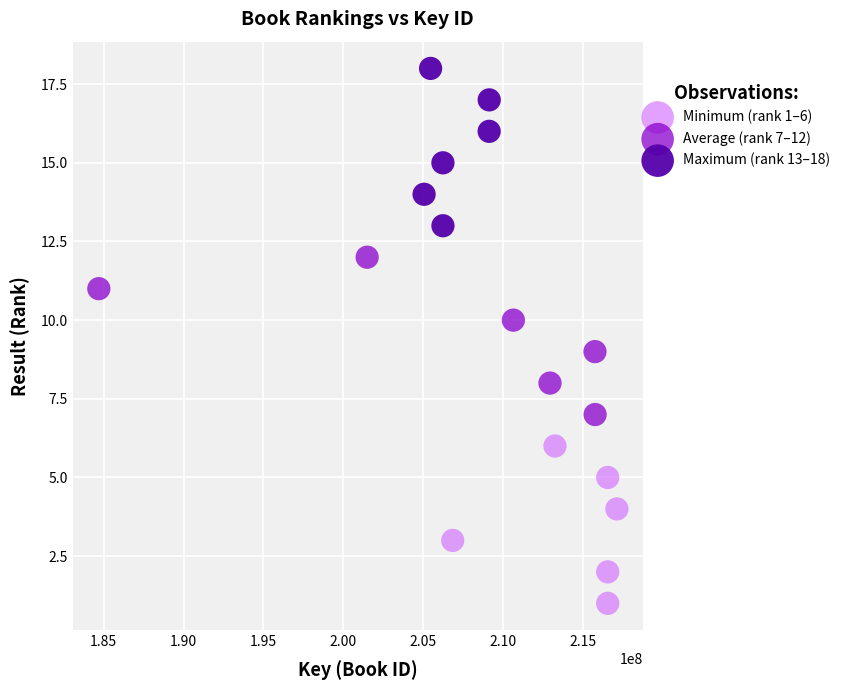

Which series contains the lowest Y value?

Minimum (rank 1–6)